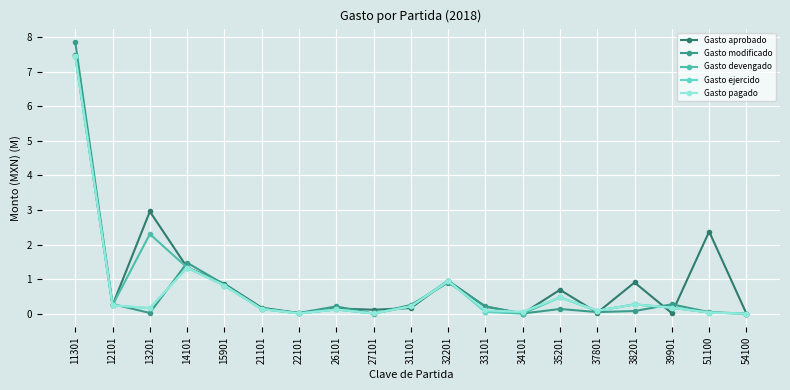

Is the value of Gasto pagado at 11301 greater than the value of Gasto ejercido at 33101?

Yes